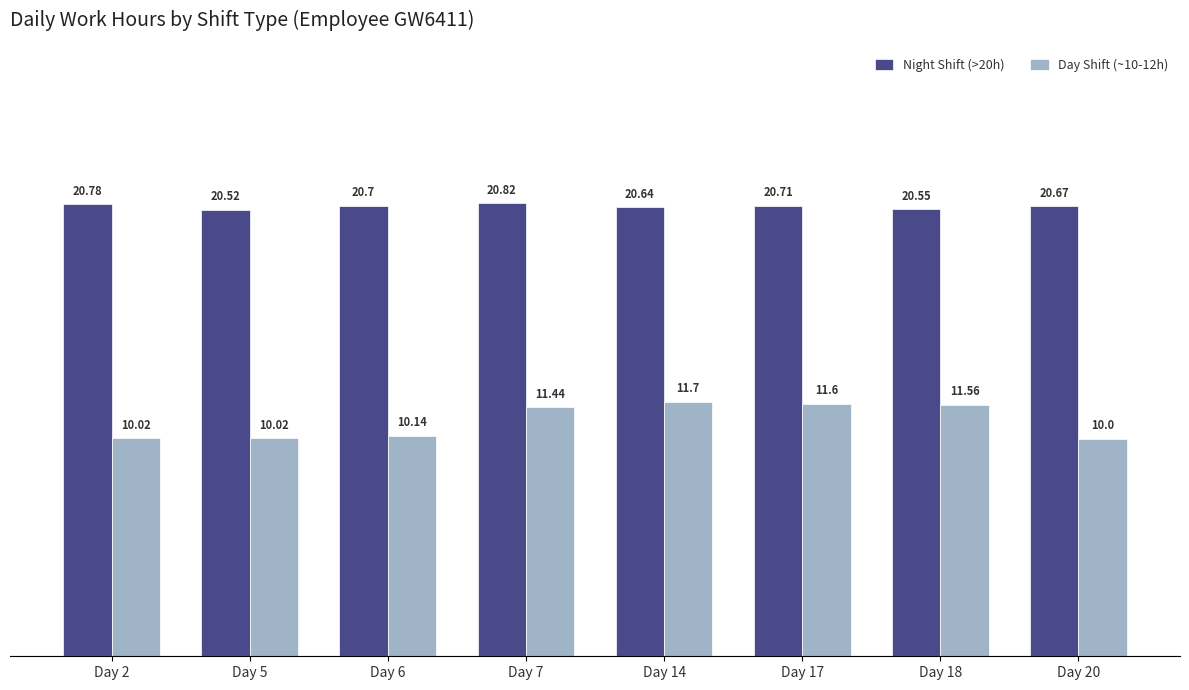

Reading left to right, extract all data points from this chart.

Night Shift (>20h): 20.8	20.5	20.7	20.8	20.6	20.7	20.6	20.7
Day Shift (~10-12h): 10.0	10.0	10.1	11.4	11.7	11.6	11.6	10.0